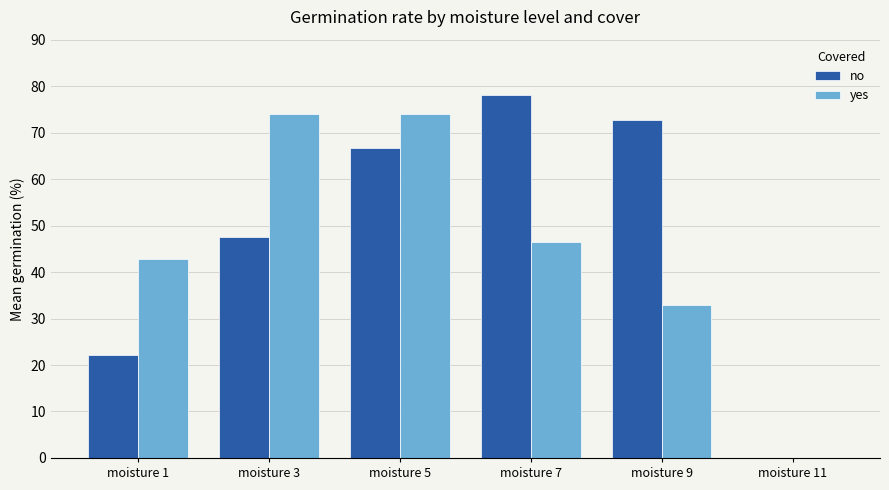

At which category is the sum across all series the highest?

moisture 5